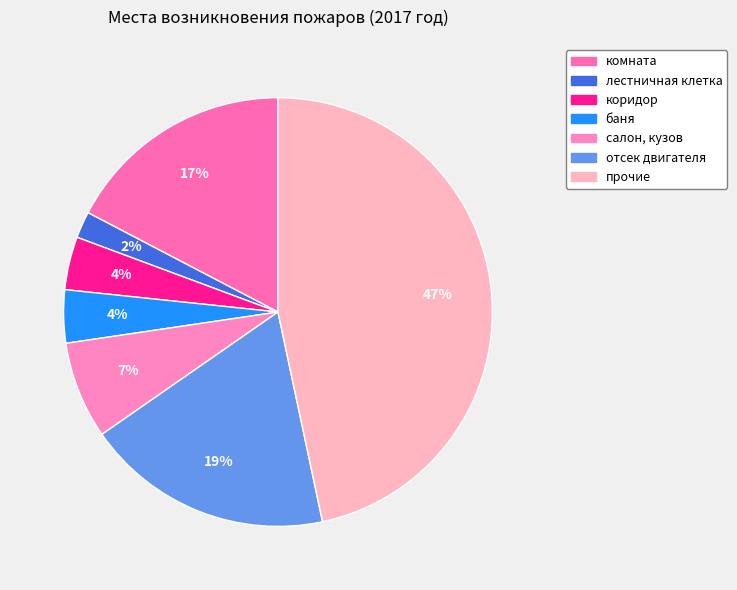

Which slice is the largest?

прочие